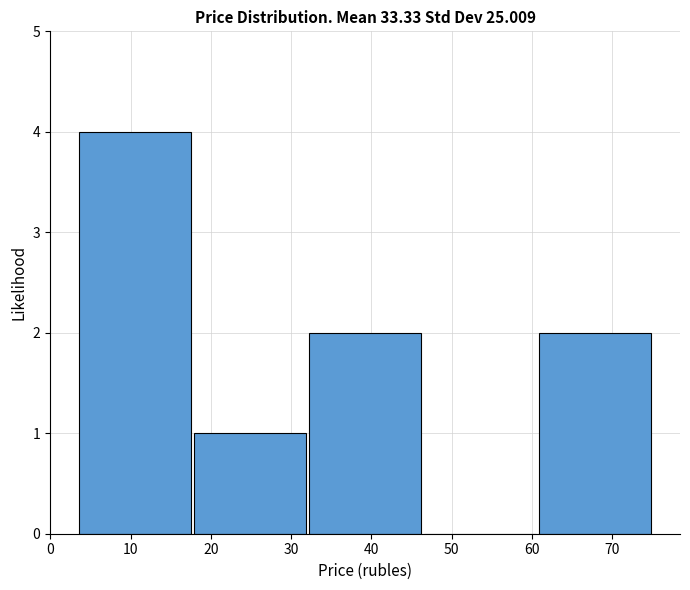

Reading left to right, transcribe this chart: for each bar, give the range it covers on the x-axis and its height. Neither the bar edges nor the heights are printed on the chart, so give them approximately, as read against the axes.

3 to 18: 4
18 to 32: 1
32 to 46: 2
46 to 61: 0
61 to 75: 2